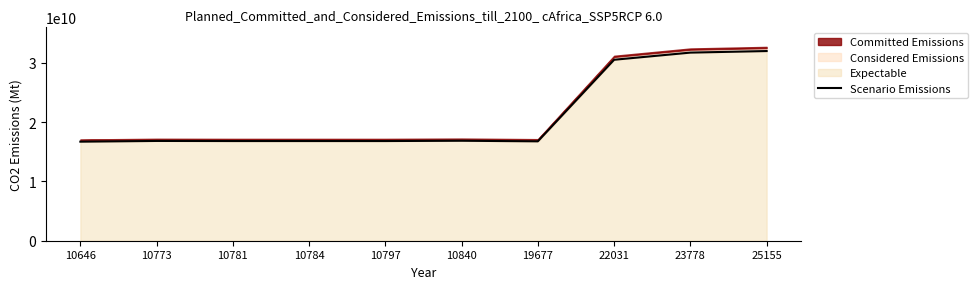

How many points are lower than both their immediate neighbors (excluding endpoints)?

1